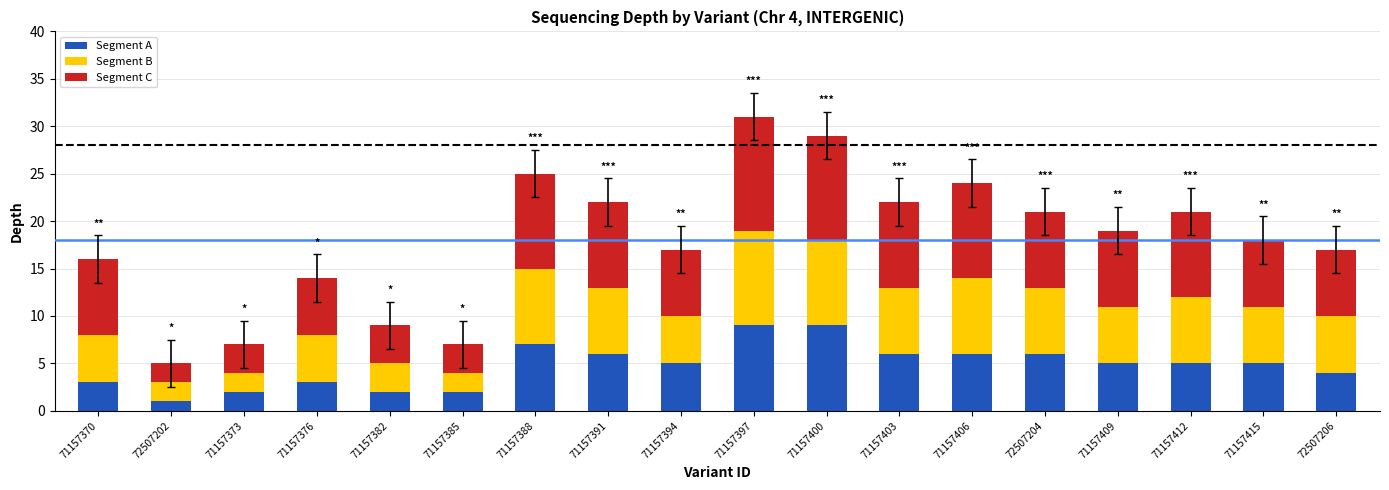

What value does the Segment A series have at 71157409?

5